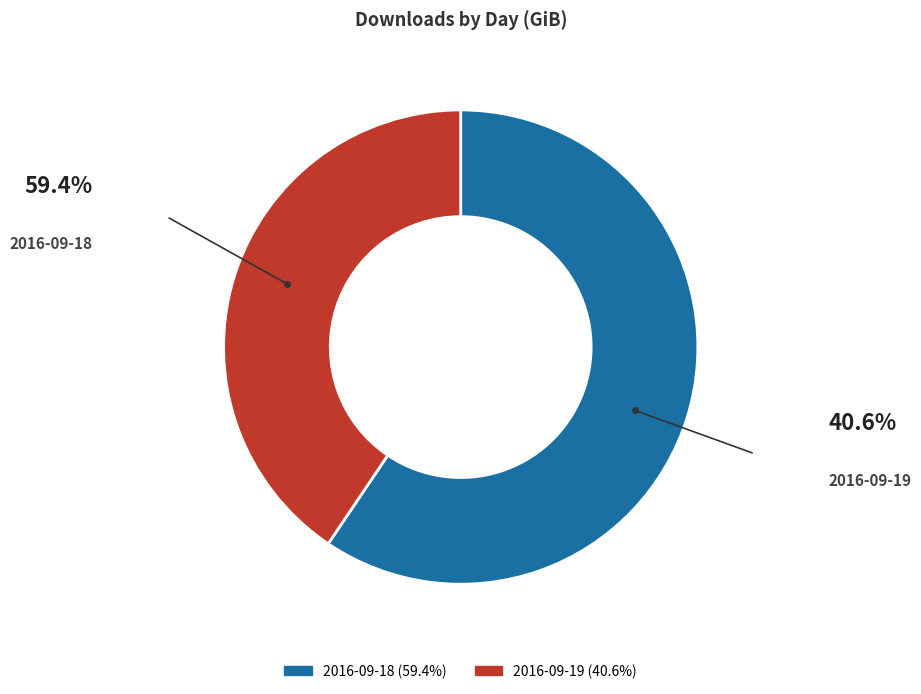

Which category has the smallest portion of the pie?

2016-09-19